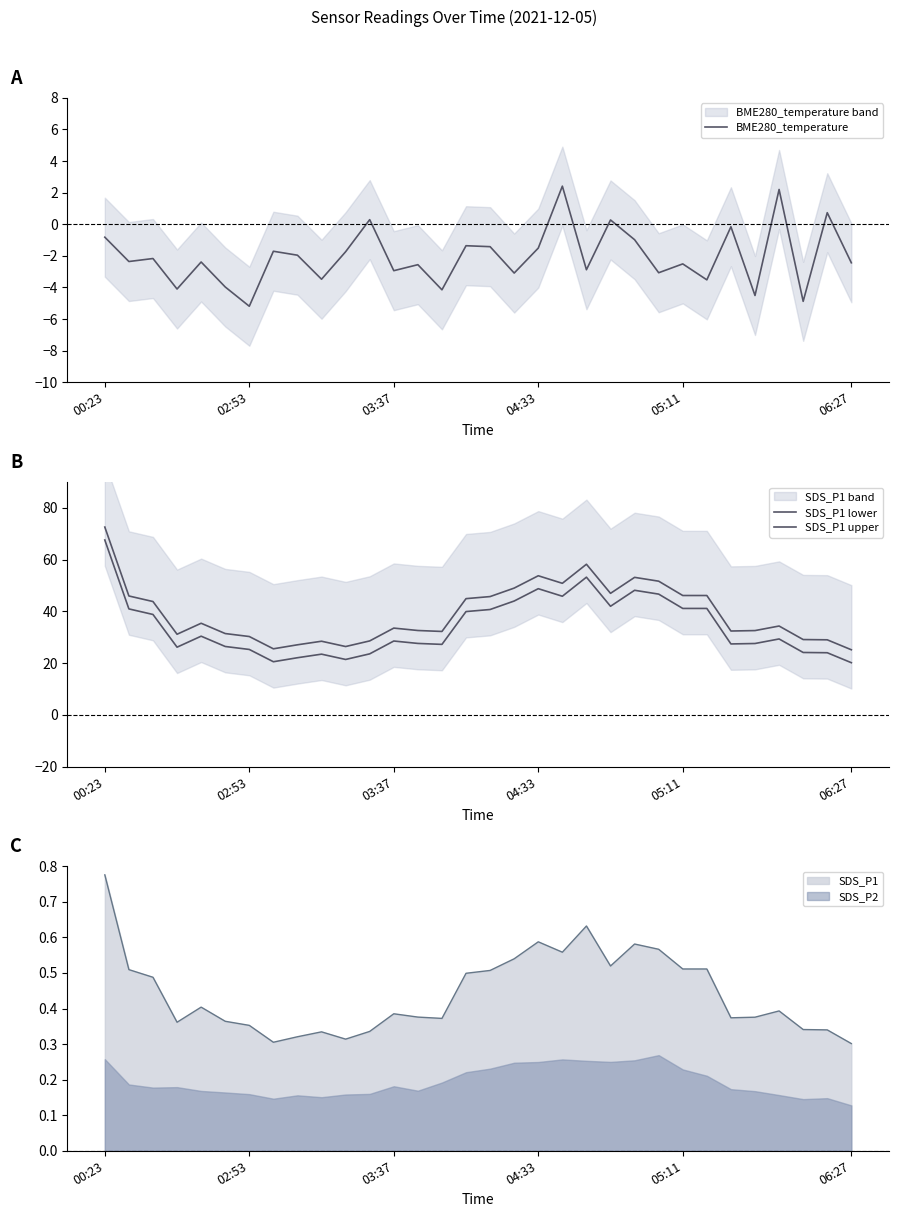

What is the lowest value of the BME280_temperature series?

-5.2